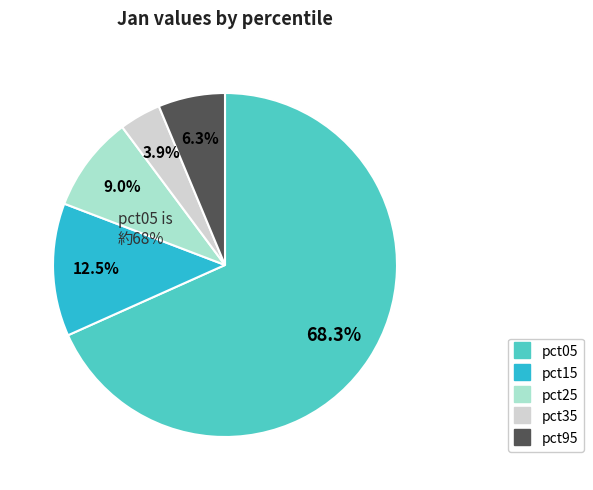

Is there a majority slice in this chart?

Yes